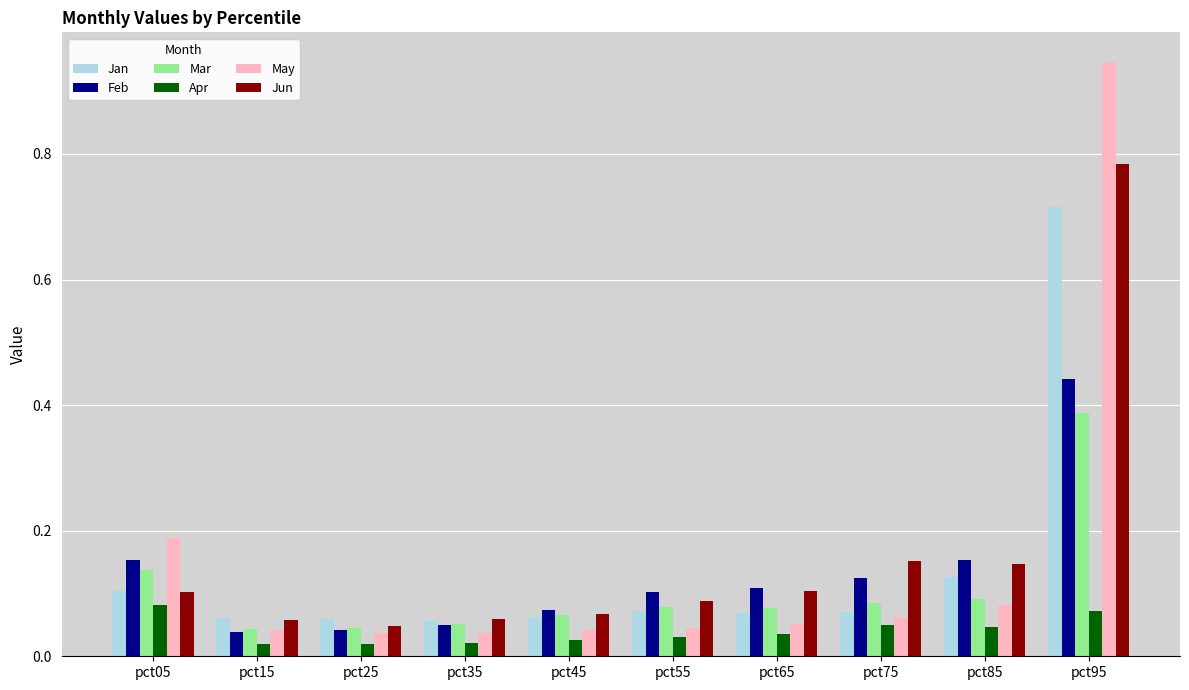

Rank the series by their maximum value, from highest to lowest.

May, Jun, Jan, Feb, Mar, Apr